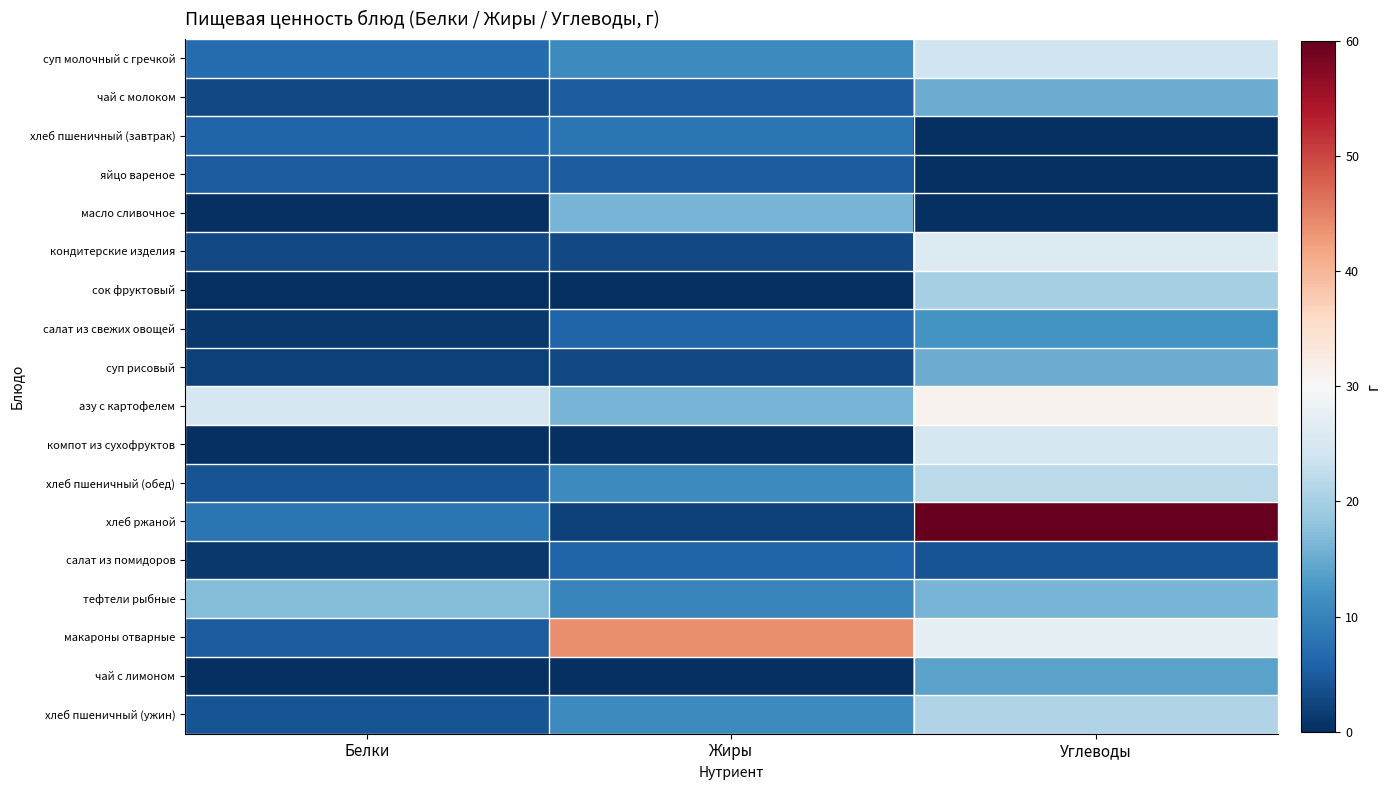

Which has a higher value, Белки or Углеводы?

Углеводы